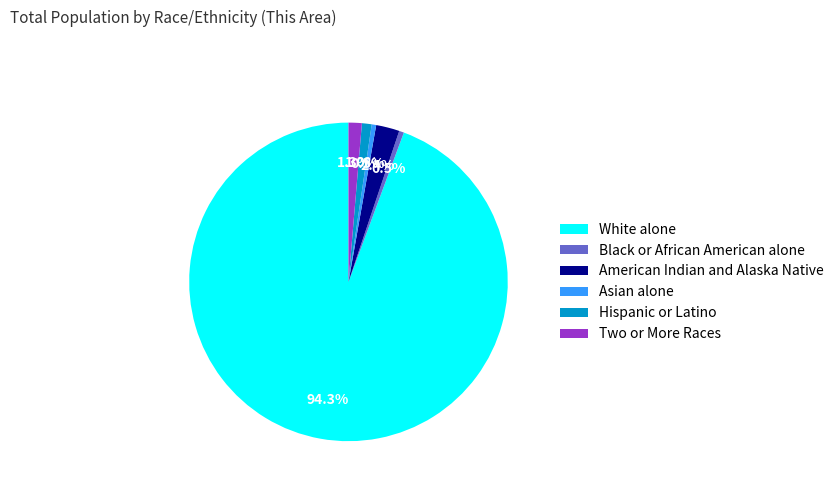

Between White alone and Black or African American alone, which is larger?

White alone